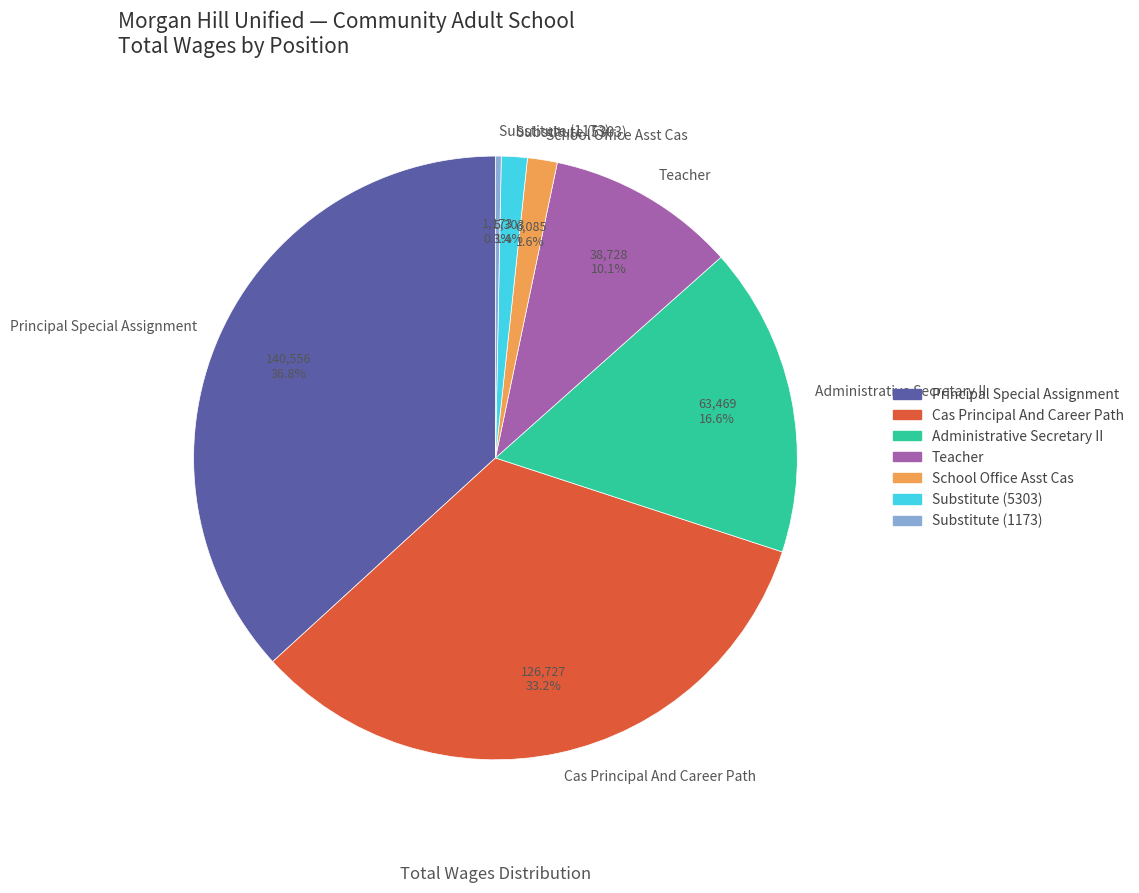

To the nearest percent, what is the difference between the largest and smallest slice percentages?

36%